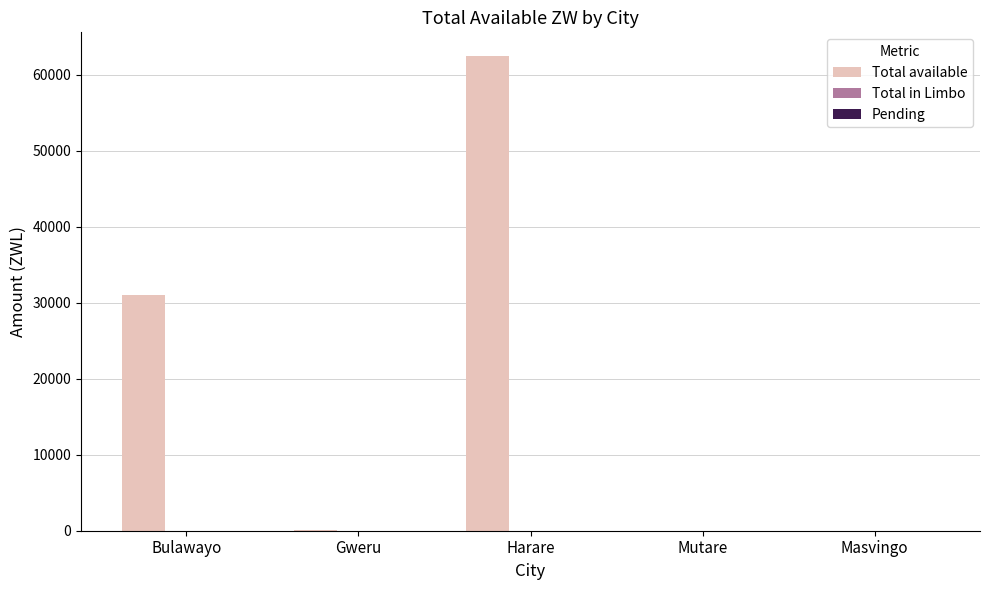

Between Masvingo and Bulawayo, which is larger?

Bulawayo